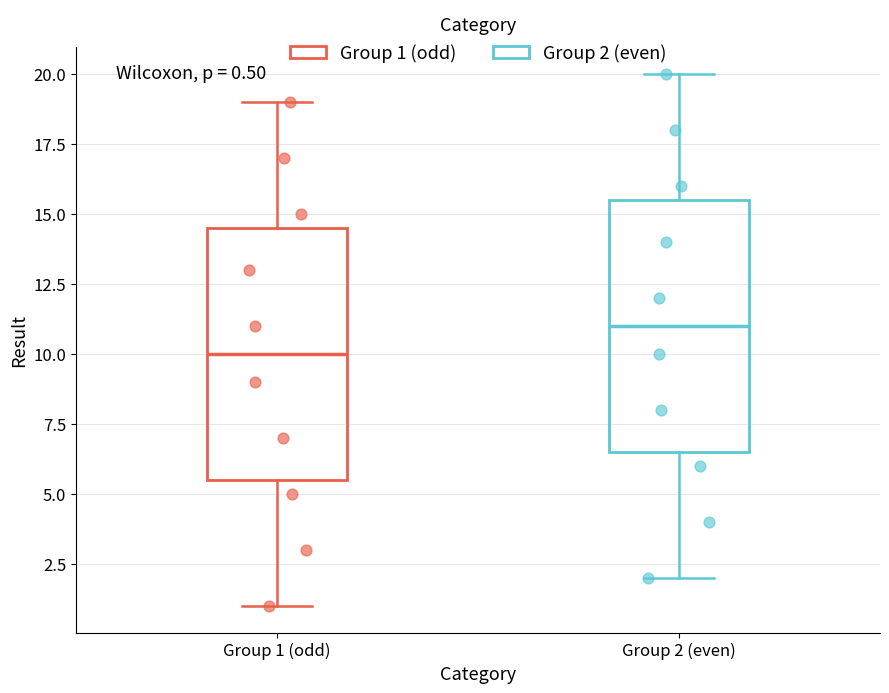

Which box's median line is the highest?

Group 2 (even)